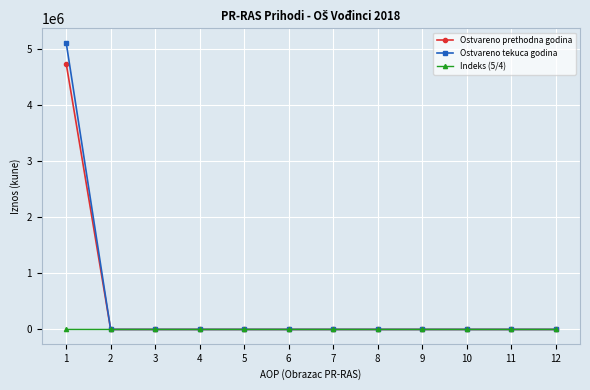

At how many categories does at least one series exceed 1773977?

1